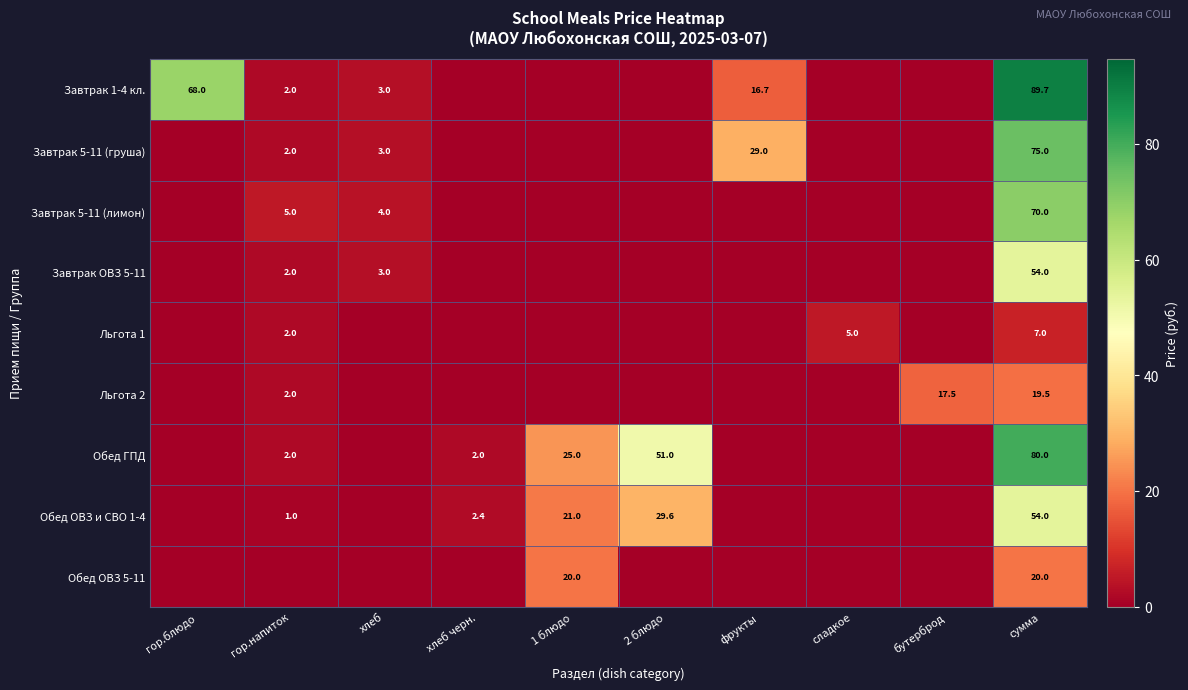

Is it true that Завтрак 1-4 кл. equals 92.0 at гор.блюдо?

False